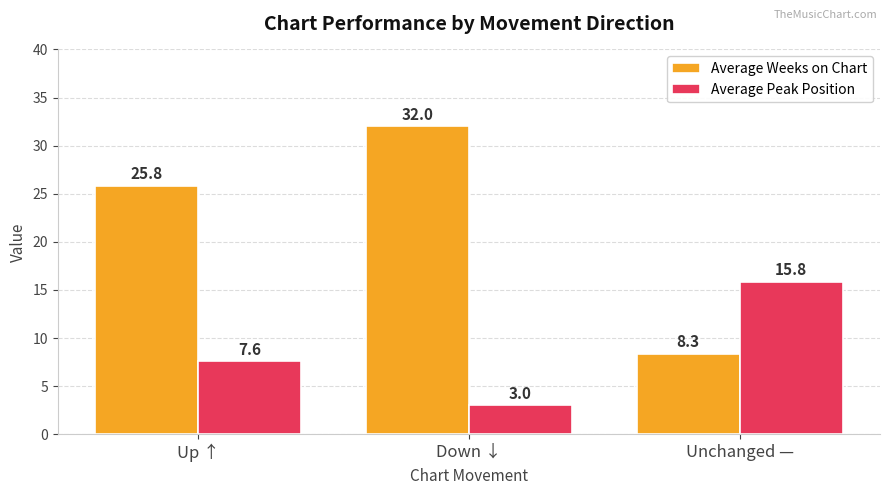

List the series in order of their peak value, highest first.

Average Weeks on Chart, Average Peak Position